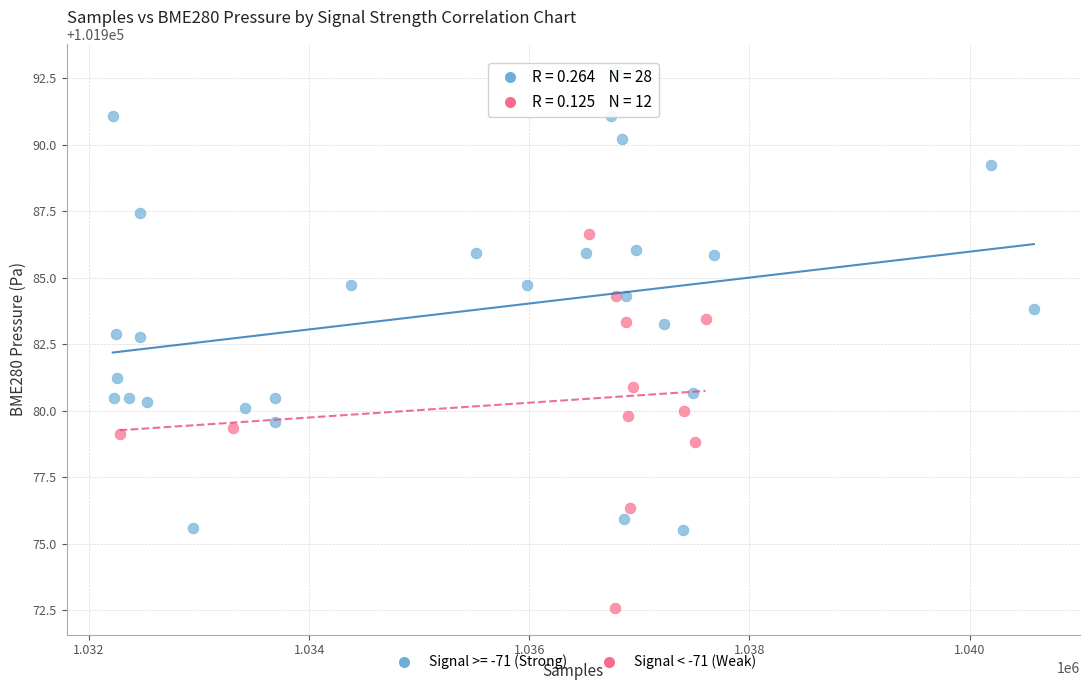

Which series contains the lowest Y value?

Signal < -71 (Weak)